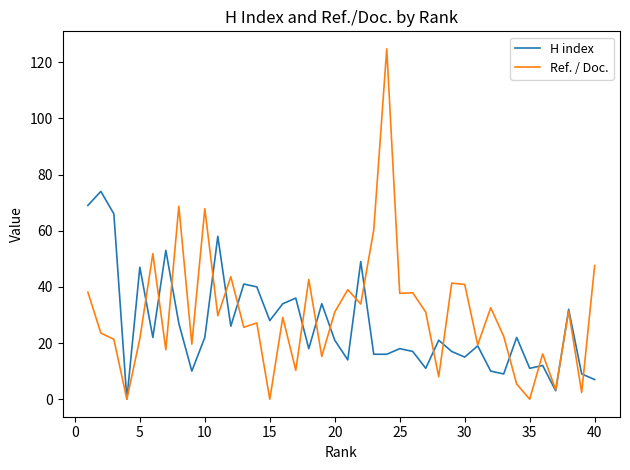

List the series in order of their peak value, highest first.

Ref. / Doc., H index